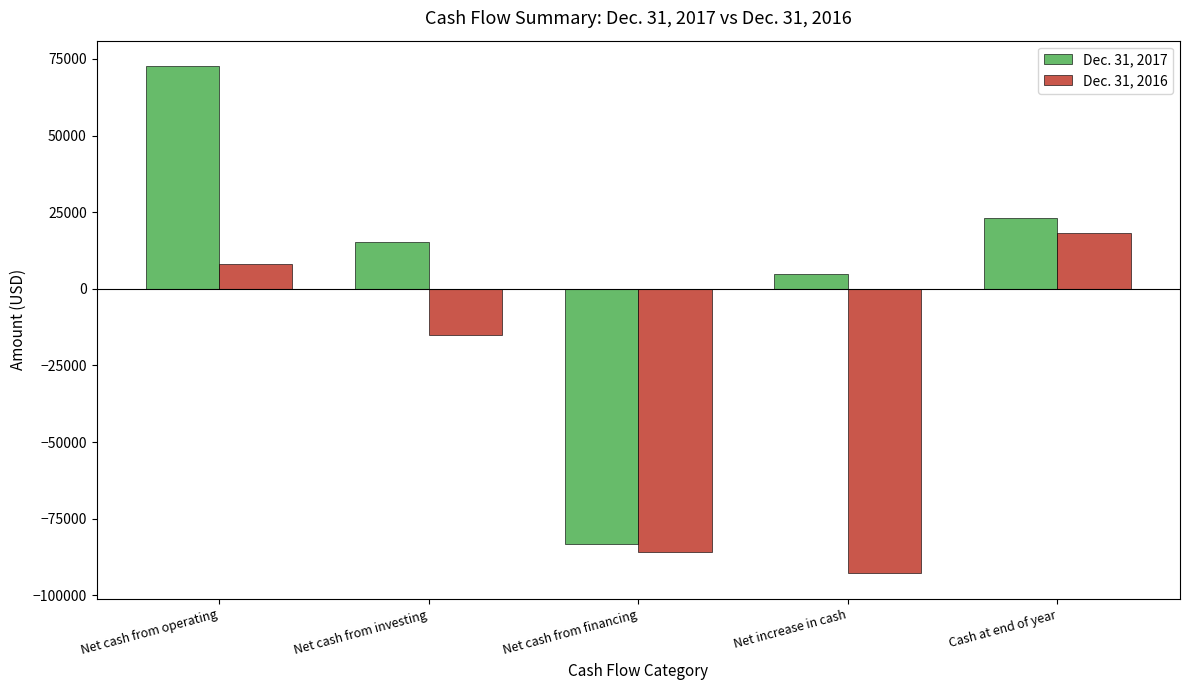

Which series has the widest spread of values?

Dec. 31, 2017